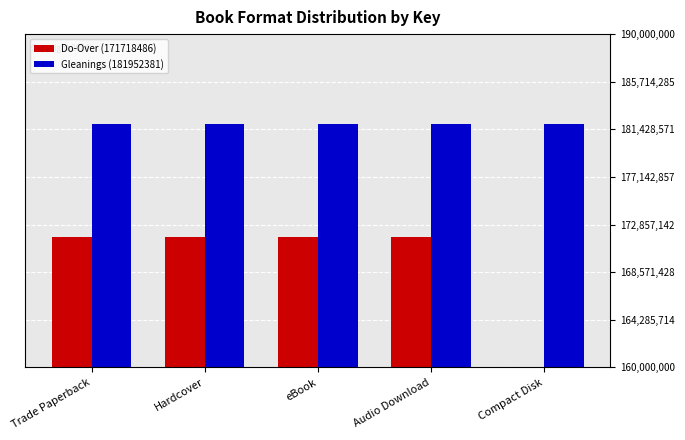

Count the number of categories in the chart.

5